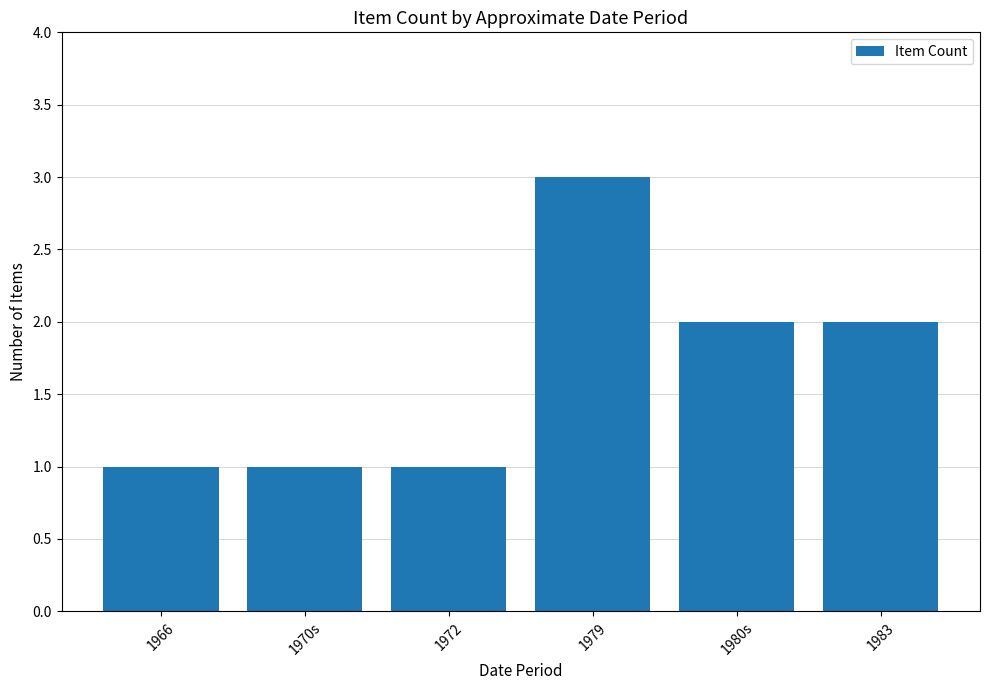

Reading right to left, what are all the values shown in this chart?

1983=2	1980s=2	1979=3	1972=1	1970s=1	1966=1